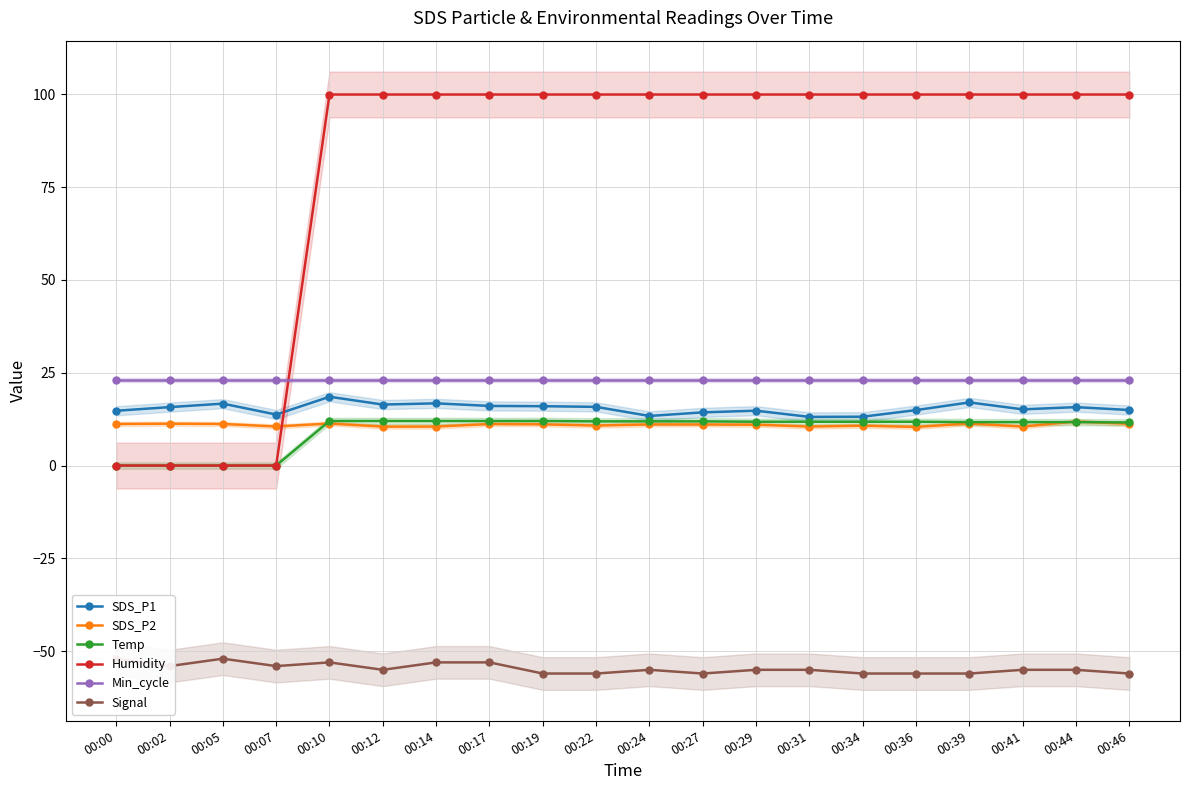

Which series ends up on top after the final intersection of Temp and SDS_P2?

Temp